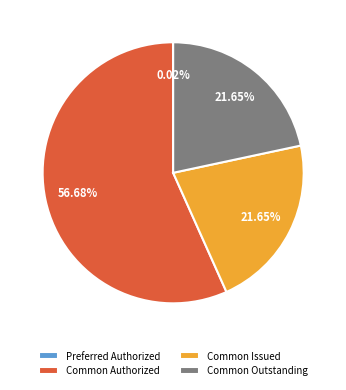

Which slice is the largest?

Common Authorized